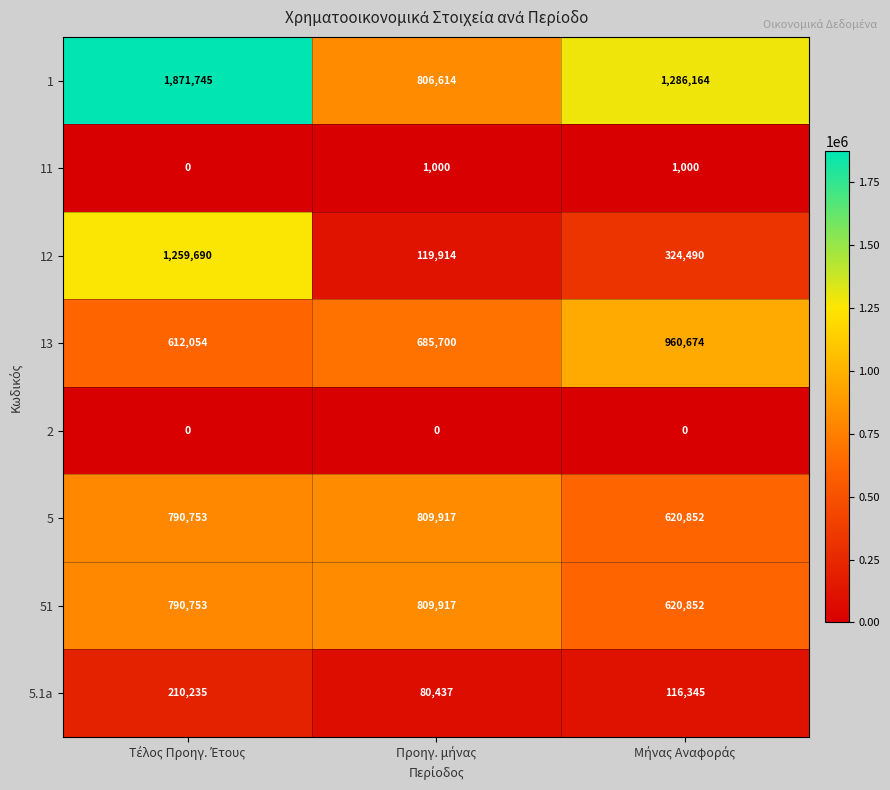

What is the average value of the 1 series?

1321508